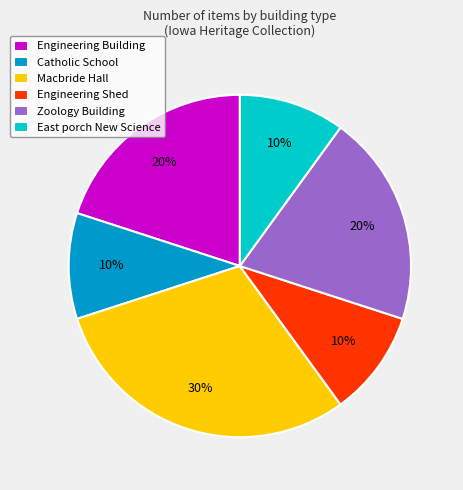

To the nearest percent, what percentage of the pie is East porch New Science?

10%